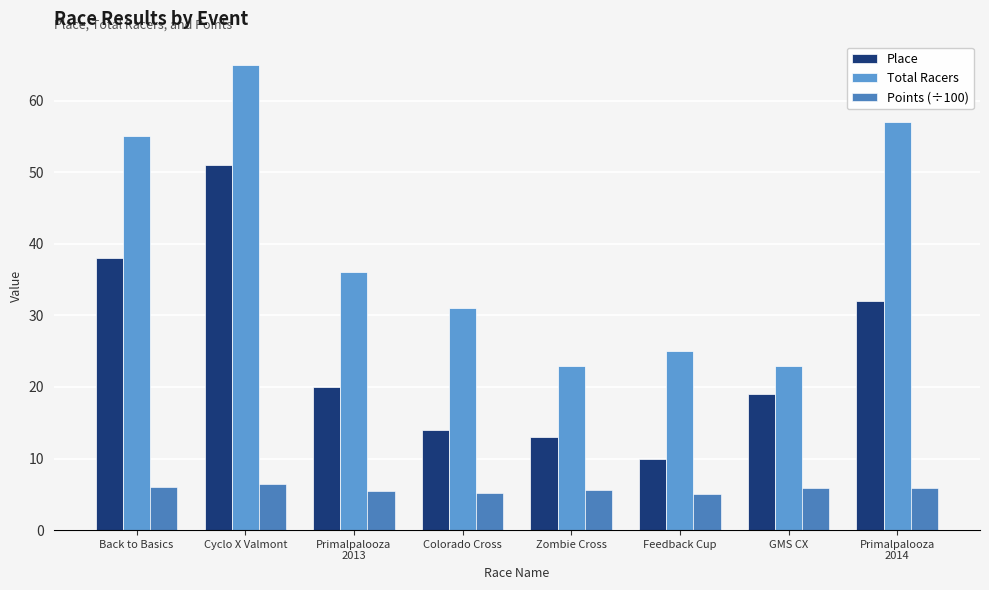

At how many categories does at least one series exceed 46?

3